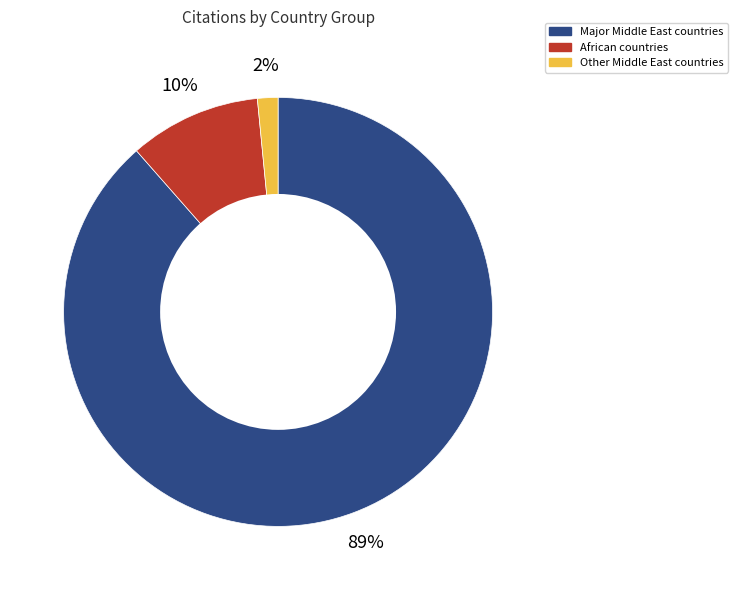

Count the number of slices in the pie.

3